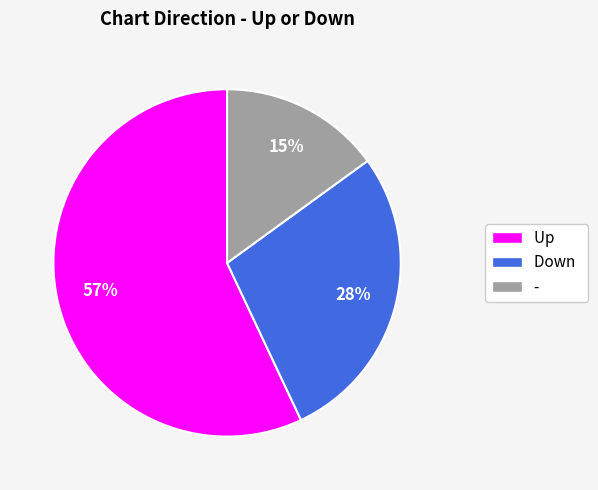

To the nearest percent, what is the average slice percentage?

33%